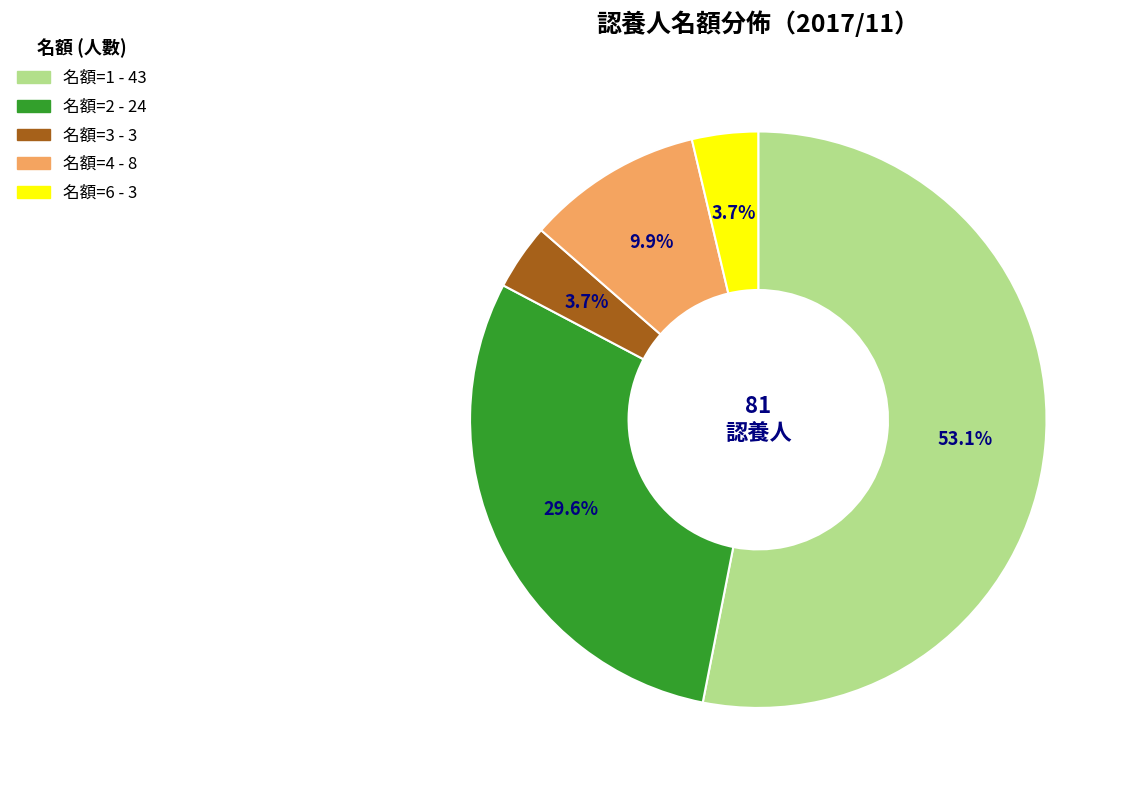

What percentage is the 名額=1 slice, to the nearest percent?

53%